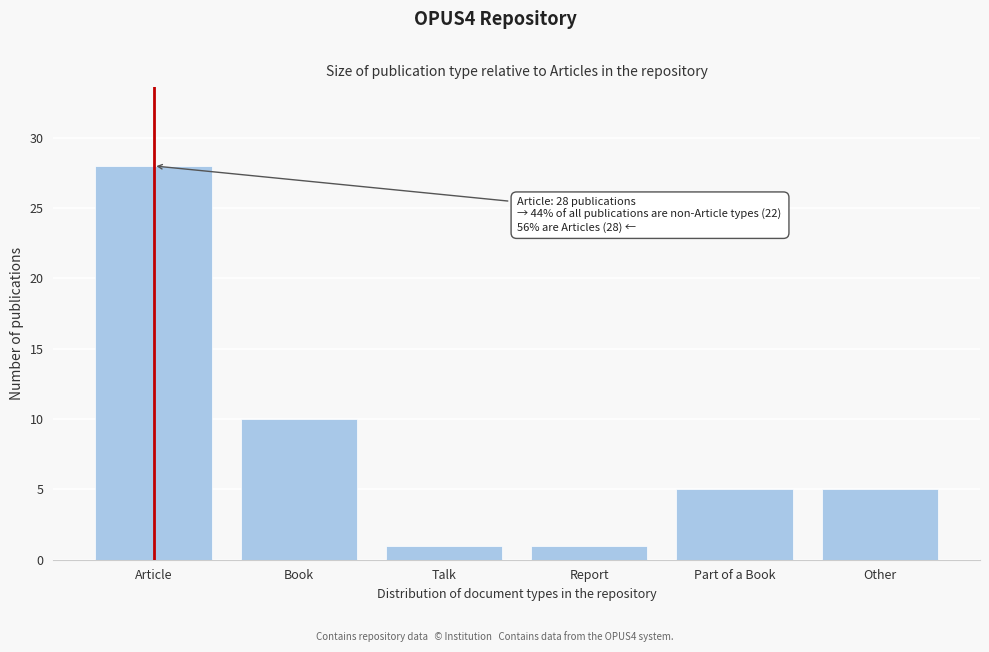

Reading right to left, transcribe all the data shown in this chart.

Other=5	Part of a Book=5	Report=1	Talk=1	Book=10	Article=28